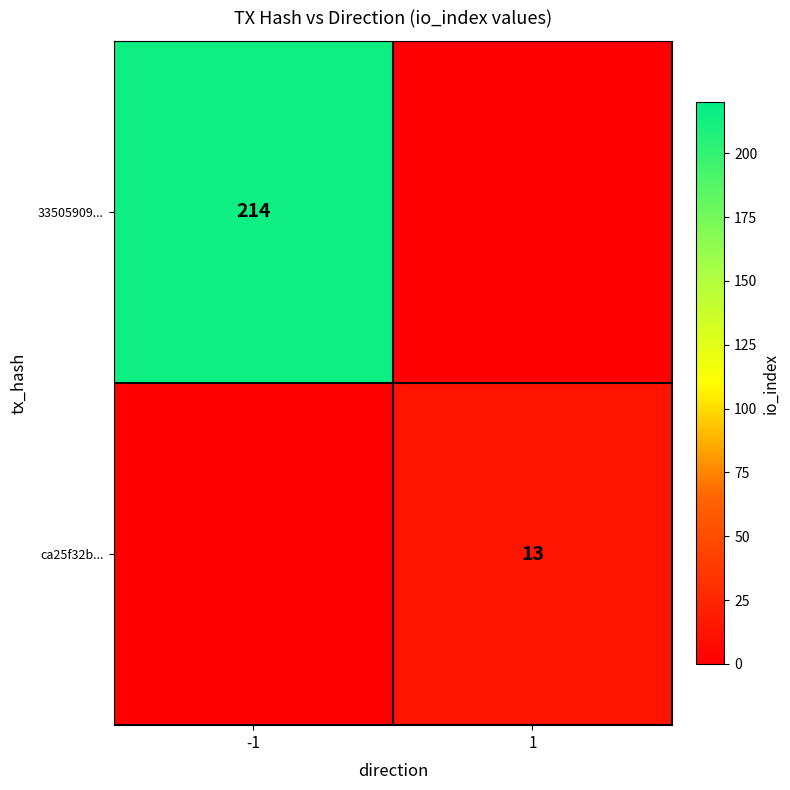

The value of ca25f32b... at 1 is 13. True or false?

True